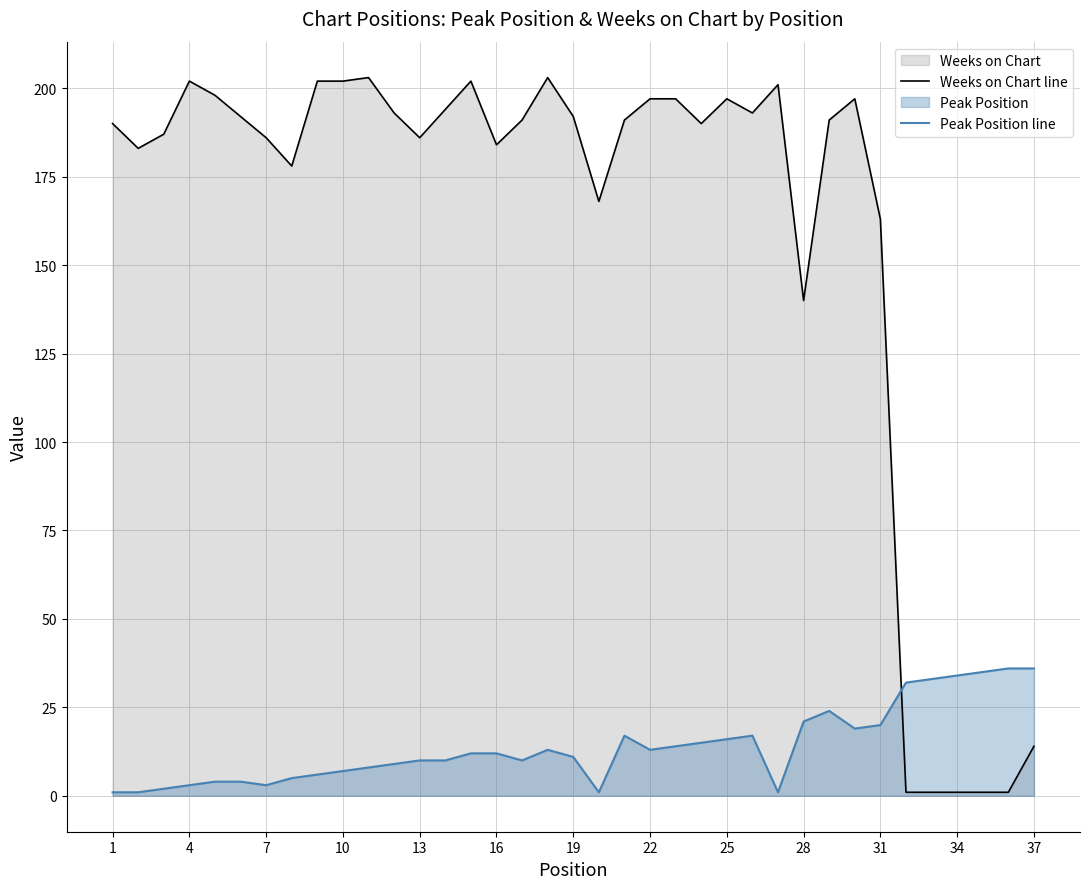

Reading left to right, what are all the values shown in this chart?

Weeks on Chart line: 190	183	187	202	198	192	186	178	202	202	203	193	186	194	202	184	191	203	192	168	191	197	197	190	197	193	201	140	191	197	163	1	1	1	1	1	14
Peak Position line: 1	1	2	3	4	4	3	5	6	7	8	9	10	10	12	12	10	13	11	1	17	13	14	15	16	17	1	21	24	19	20	32	33	34	35	36	36